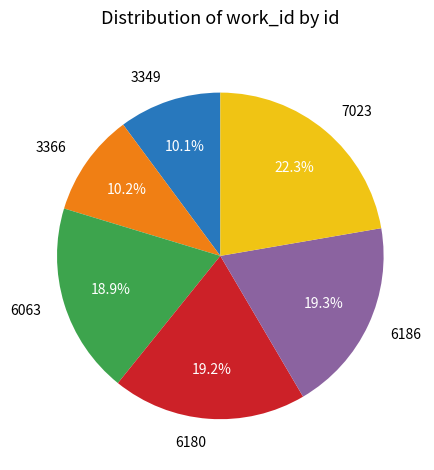

What percentage is the 6180 slice, to the nearest percent?

19%